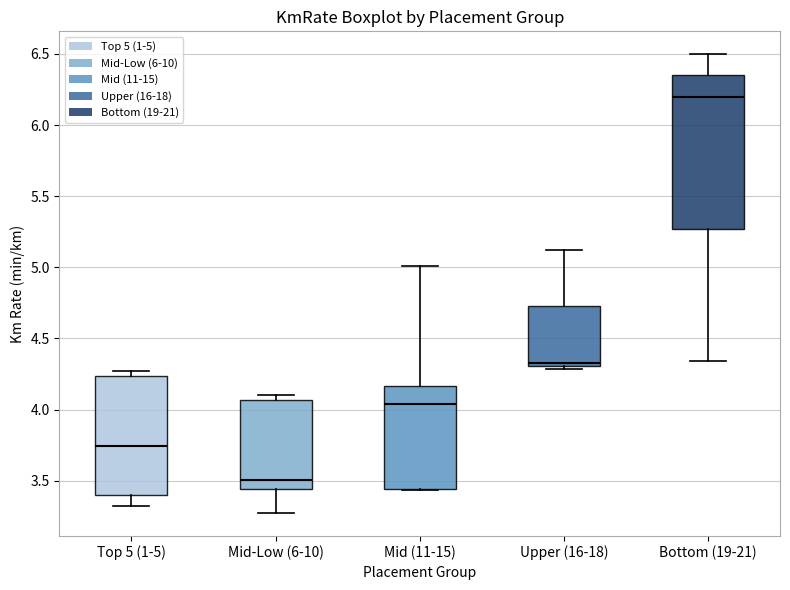

Where does the lower whisker of the box for Bottom (19-21) end on the y-axis? The values are not printed on the chart, so give them approximately, as read against the axis.

4.35